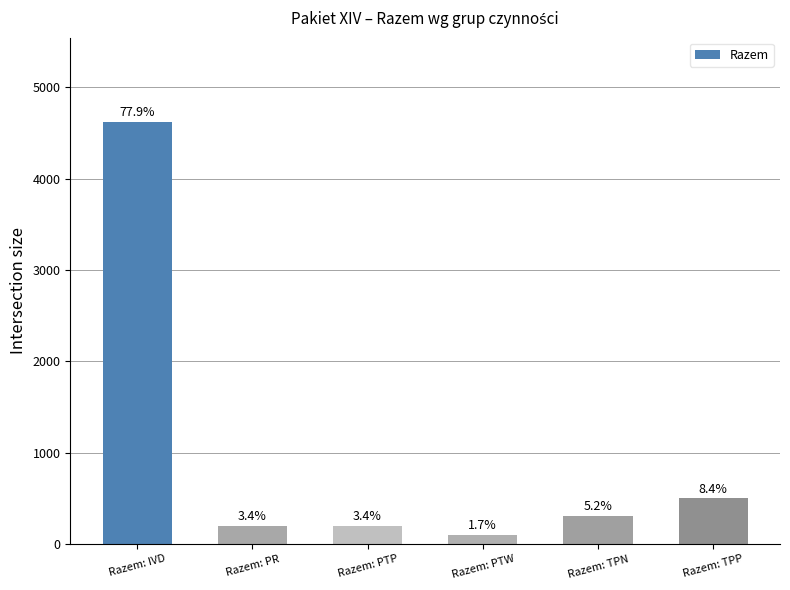

How many bars are there in total?

6